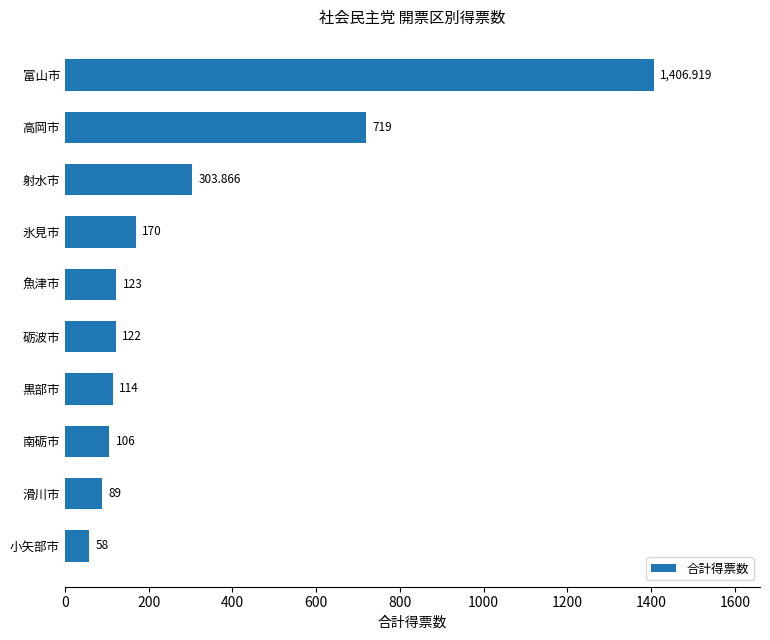

At which category does the chart reach its peak across all series?

富山市